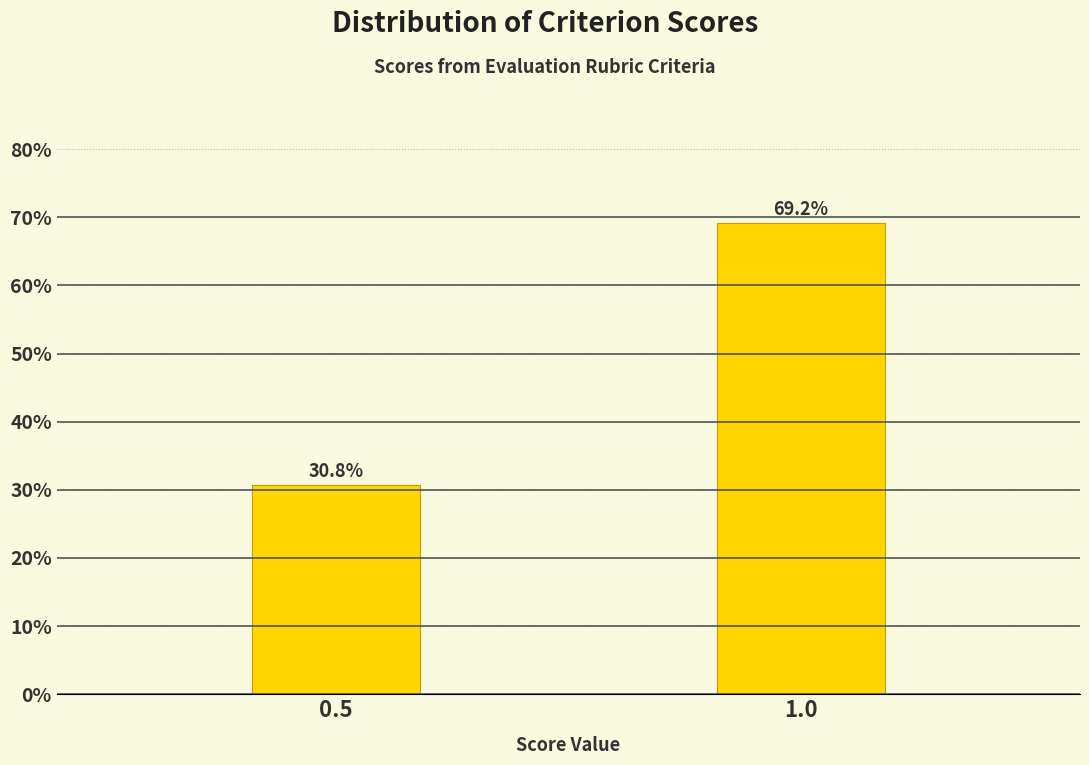

Reading left to right, extract all data points from this chart.

30.8	69.2